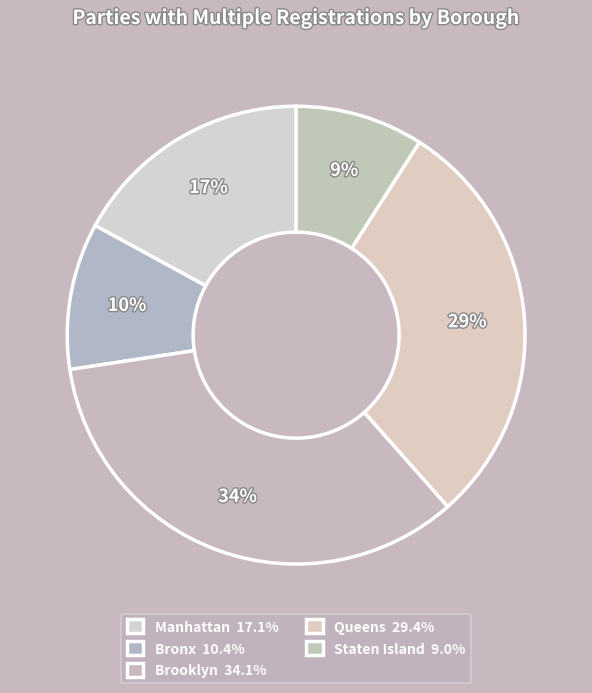

To the nearest percent, what percentage of the pie is Bronx?

10%